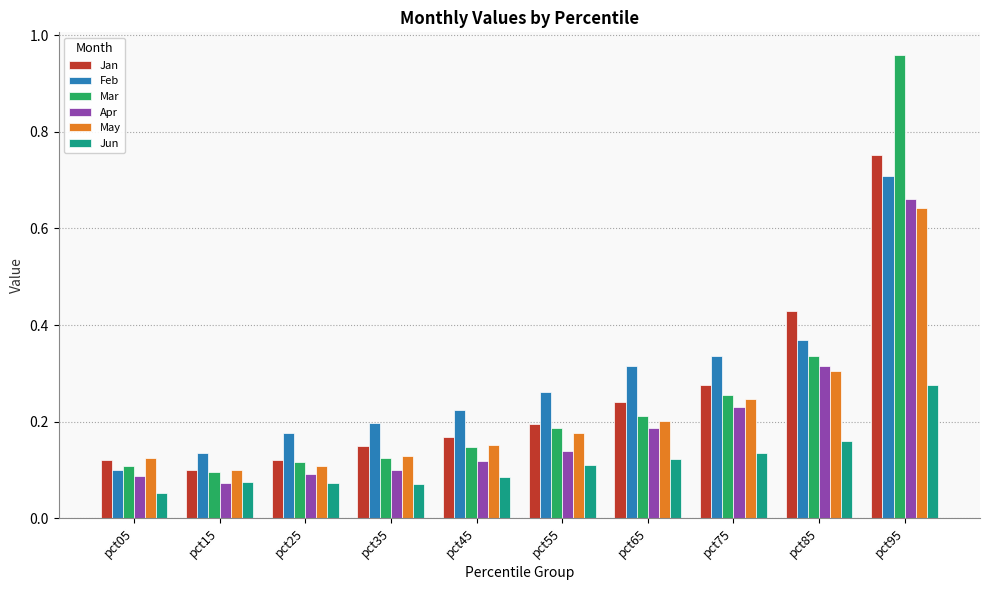

How many Jun values are between 0 and 1?

10